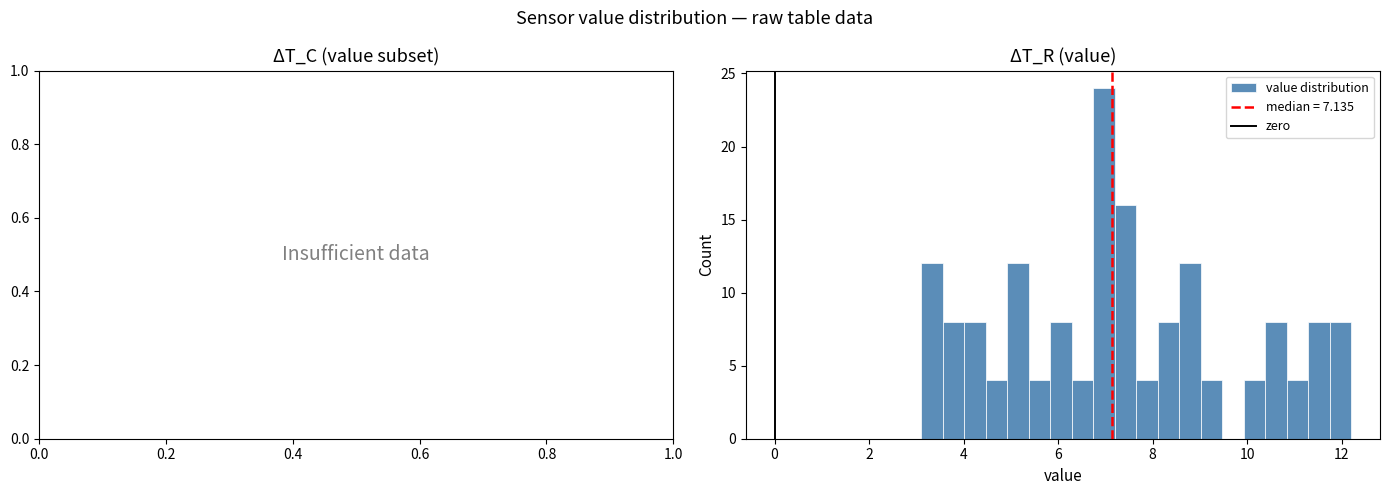

Read against the x-axis, roughly where is the centre of the tallest bar?

7.0